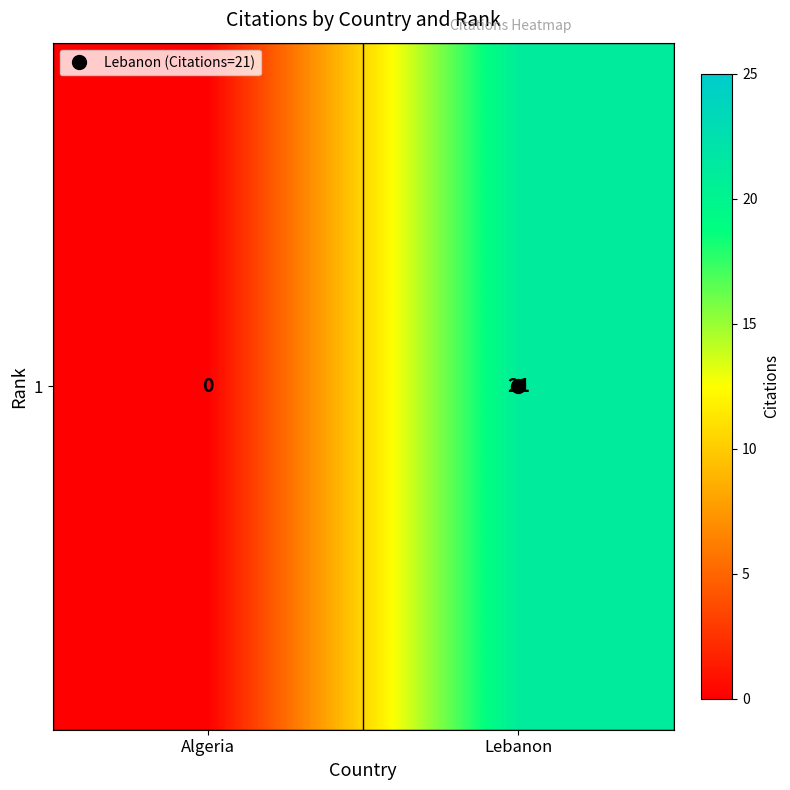

Count the values in the range 0 to 21.

2